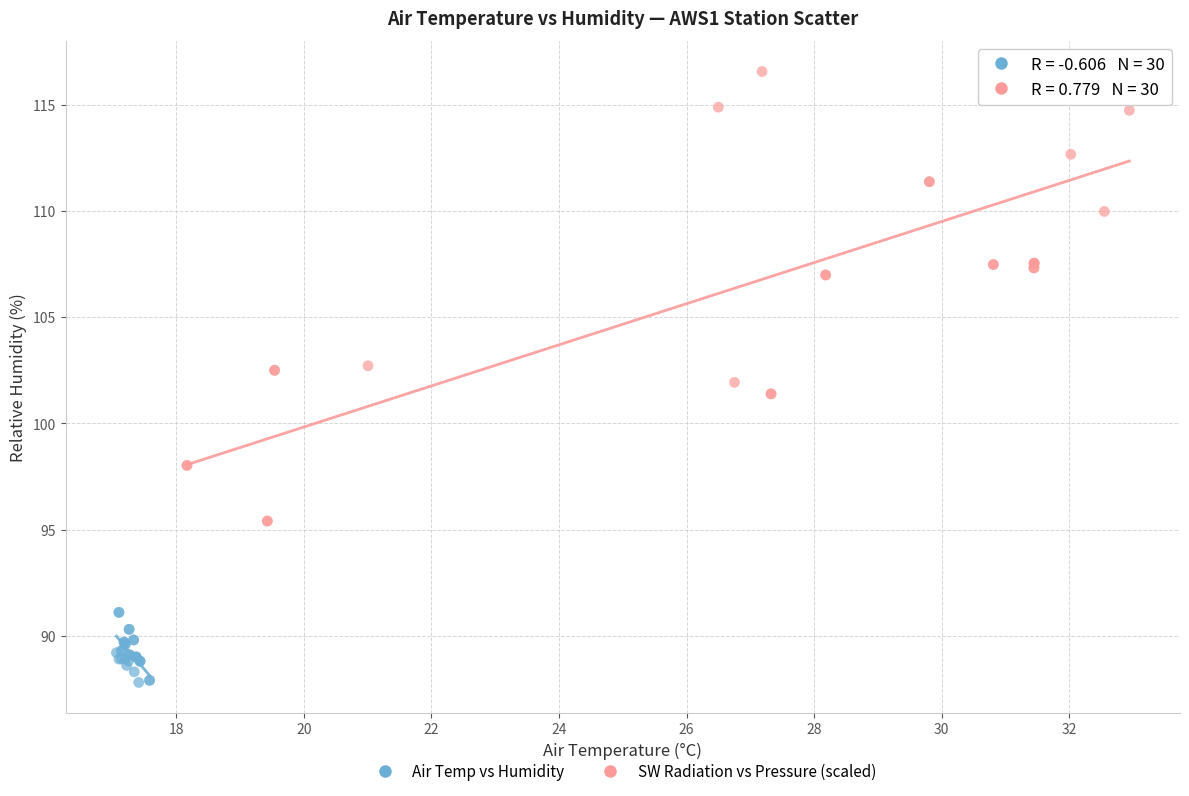

Which series contains the highest Y value?

SW Radiation vs Pressure (scaled)